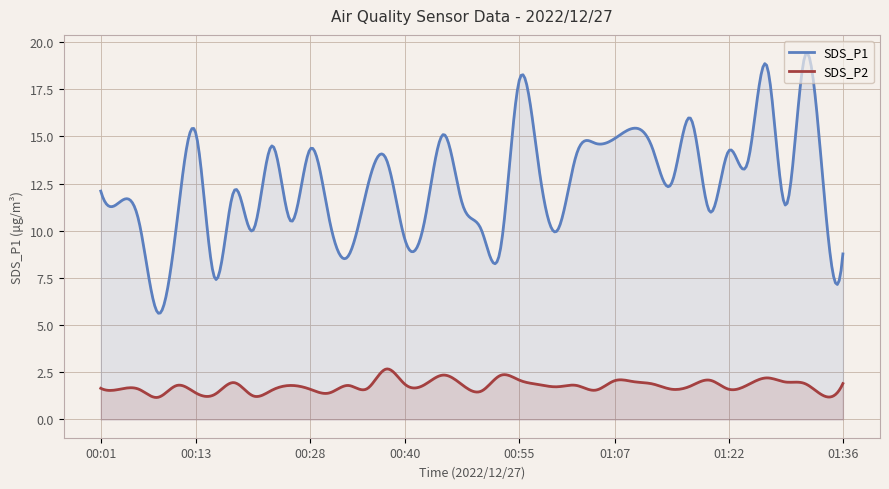

Rank the series by their average value, from lowest to highest.

SDS_P2, SDS_P1